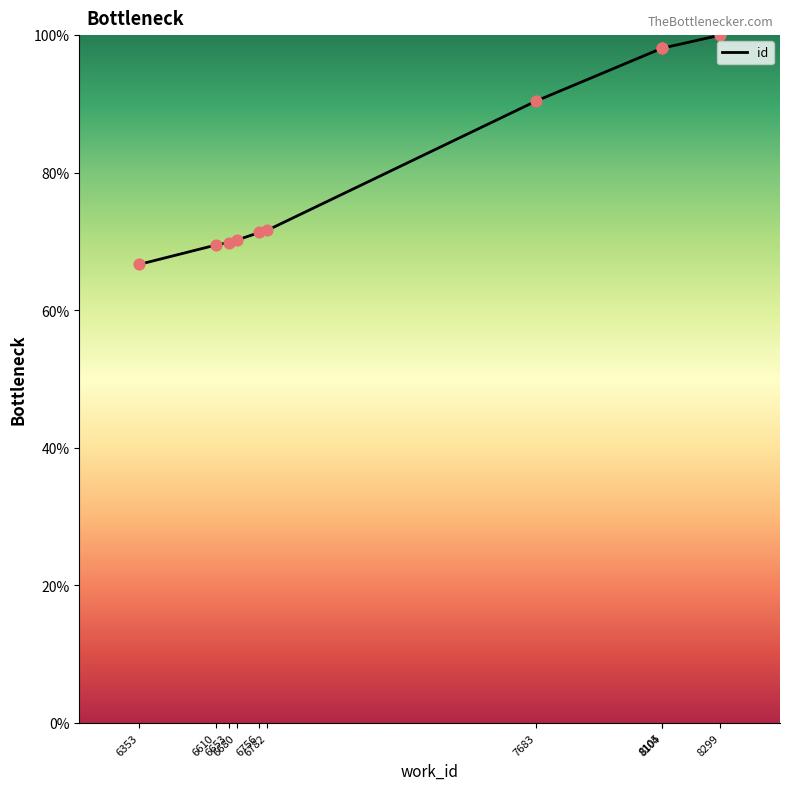

Between 6756 and 6610, which is larger?

6756